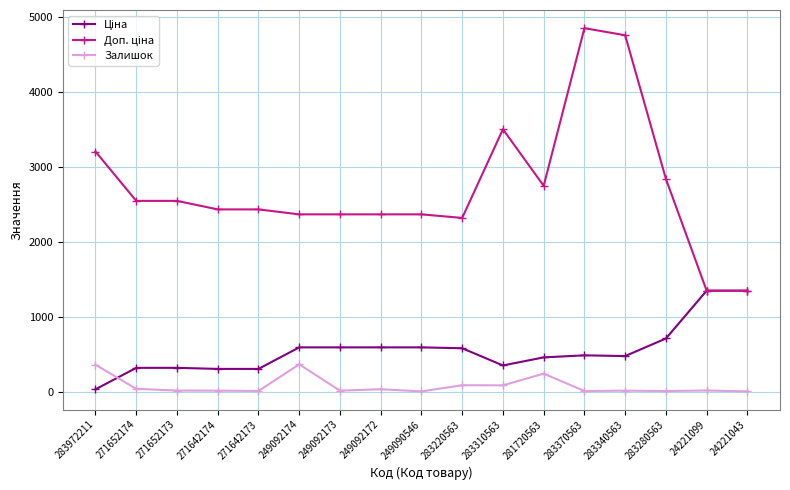

What is the spread (max minus min) of values at 281720563?

2506.5